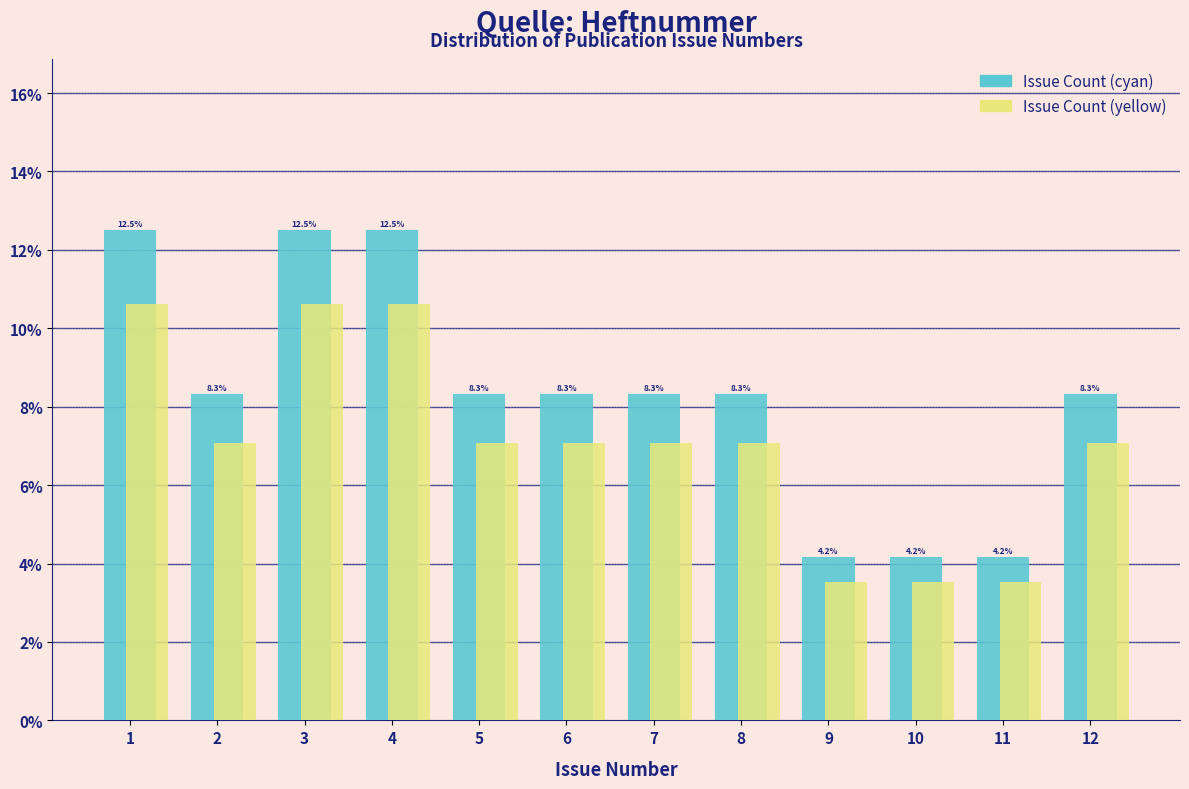

What is the greatest value displayed?

12.5